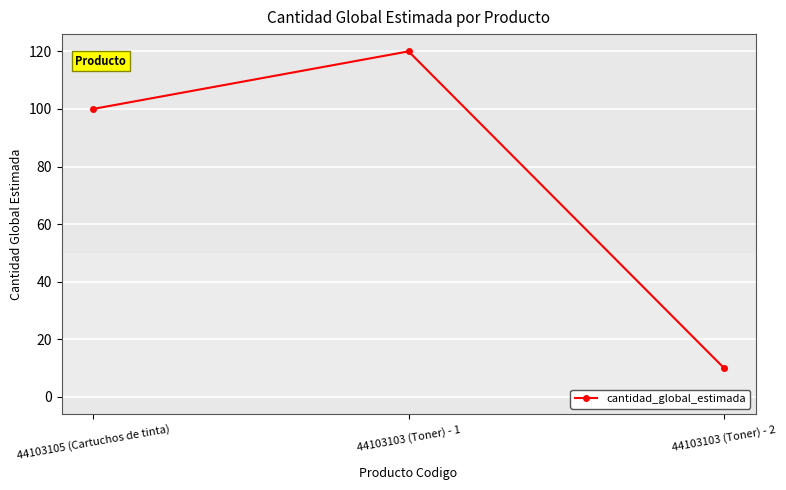

What is the value of the 2nd point from the left?

120